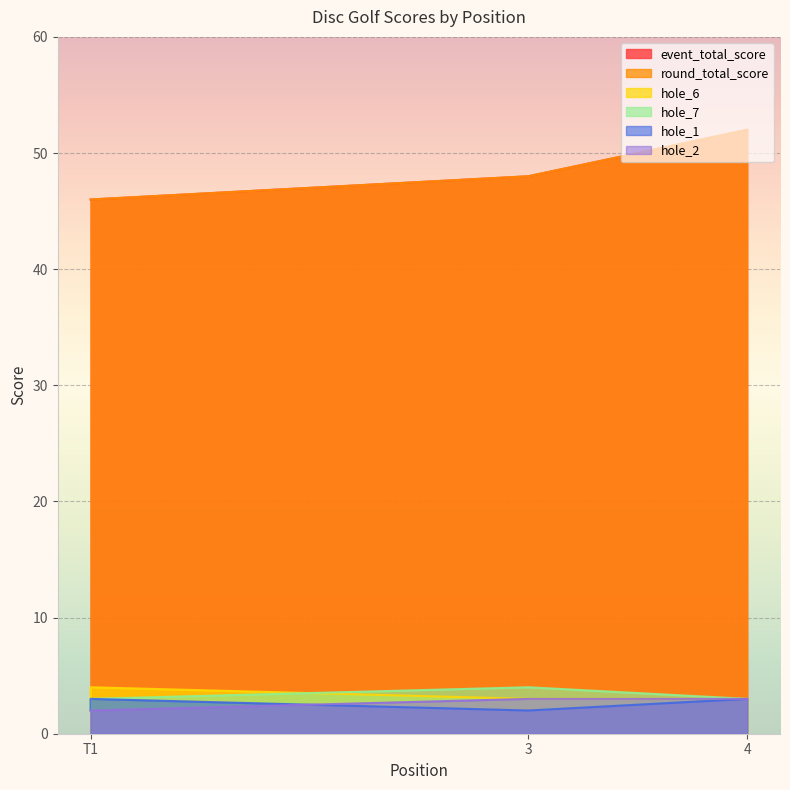

What is the value of the hole_6 point at the 4th from the left?

3